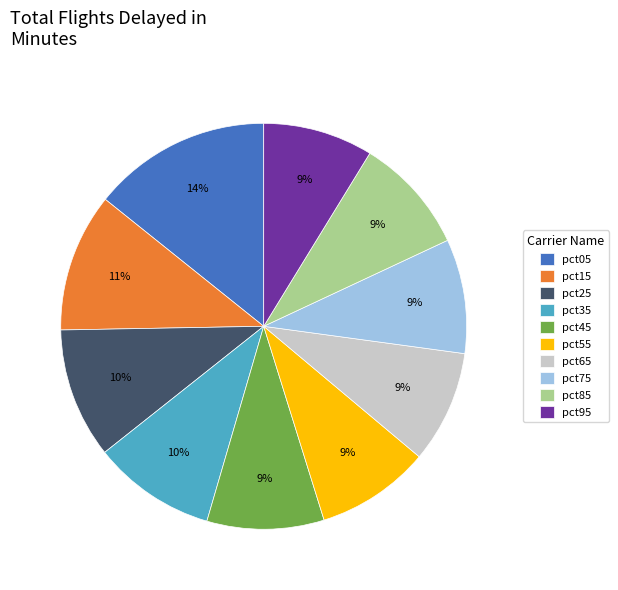

Combined, do pct25 and pct65 account for over 50%?

No